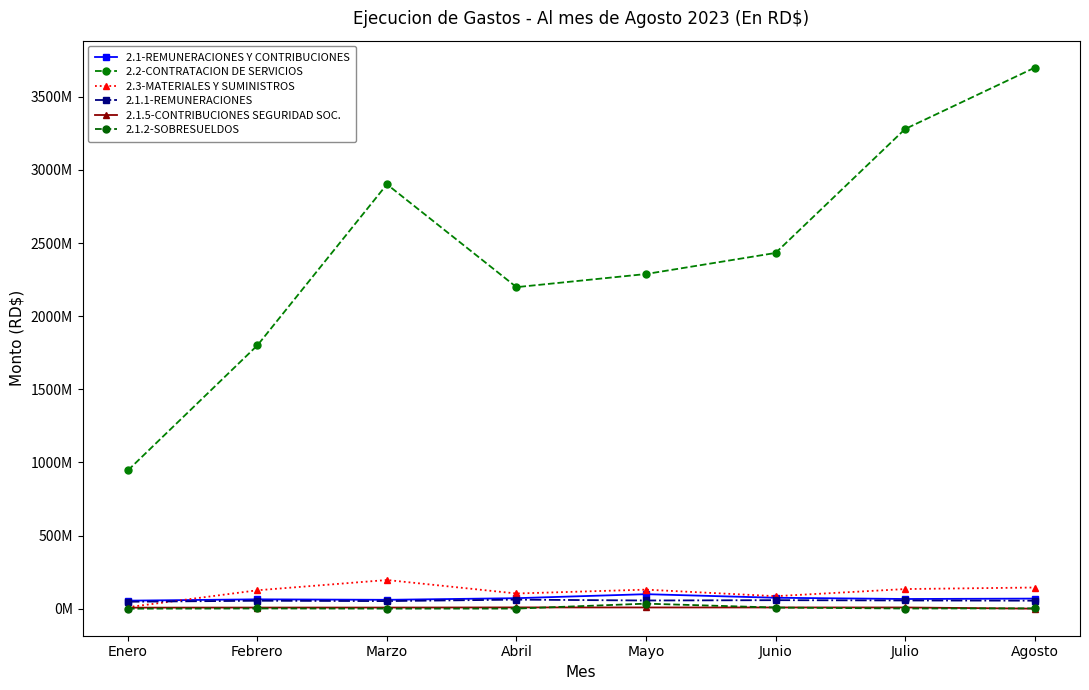

Rank the series by their maximum value, from highest to lowest.

2.2-CONTRATACION DE SERVICIOS, 2.3-MATERIALES Y SUMINISTROS, 2.1-REMUNERACIONES Y CONTRIBUCIONES, 2.1.1-REMUNERACIONES, 2.1.2-SOBRESUELDOS, 2.1.5-CONTRIBUCIONES SEGURIDAD SOC.